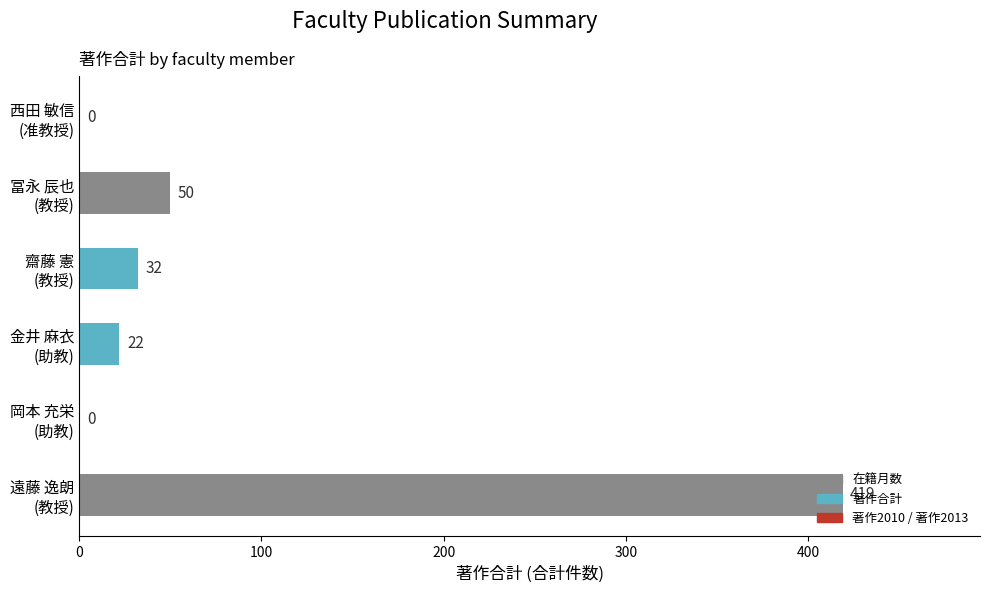

How many positive values are there?

4